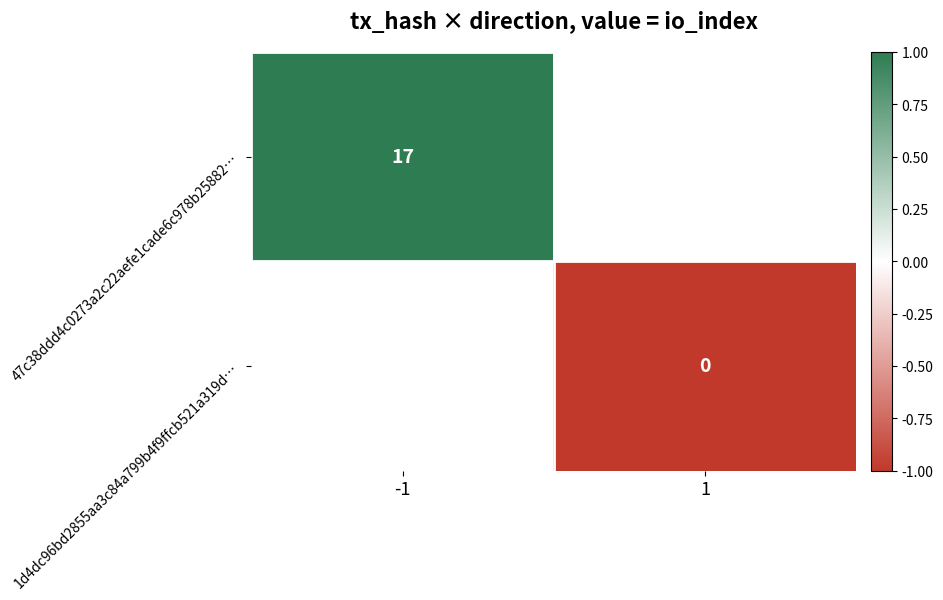

Is it true that 47c38ddd4c0273a2c22aefe1cade6c978b25882… equals 17 at -1?

True